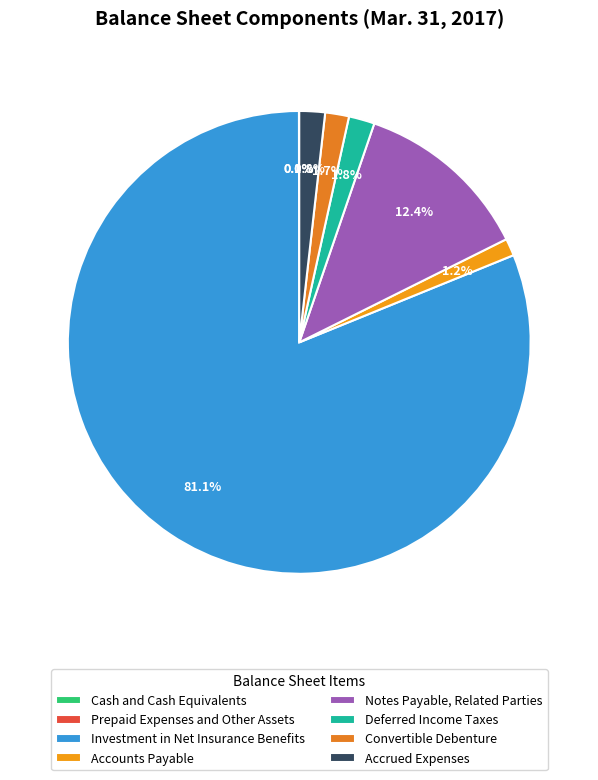

How many segments does this pie chart have?

8